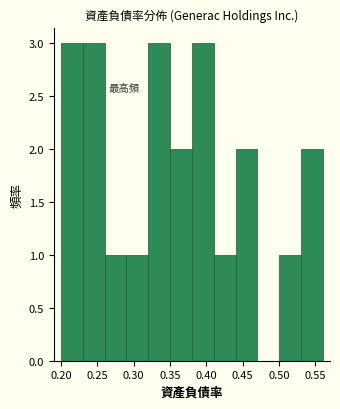

What is the height of the bar covering 0.41 to 0.44 on the x-axis? The values are not printed on the chart, so give them approximately, as read against the axis.

1